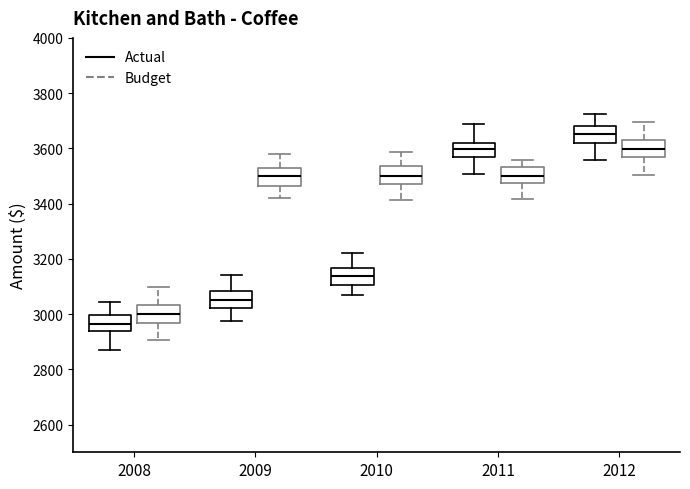

Which box has the highest median line?

2012 (Actual)